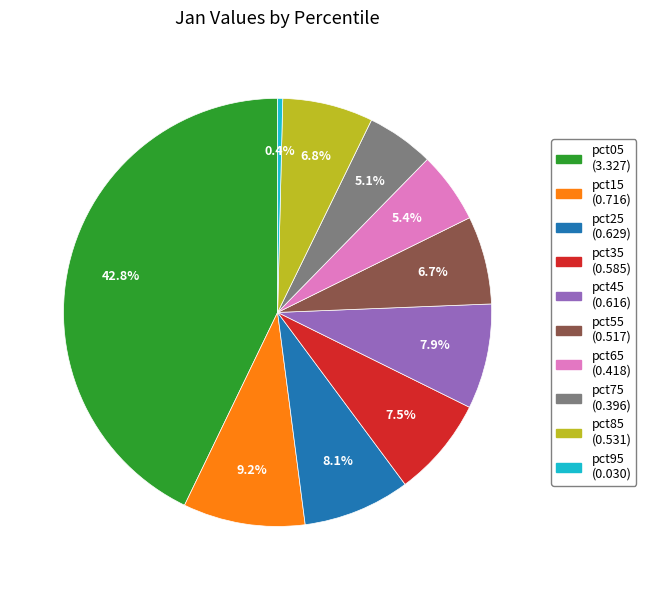

What percentage is the pct75 slice, to the nearest percent?

5%